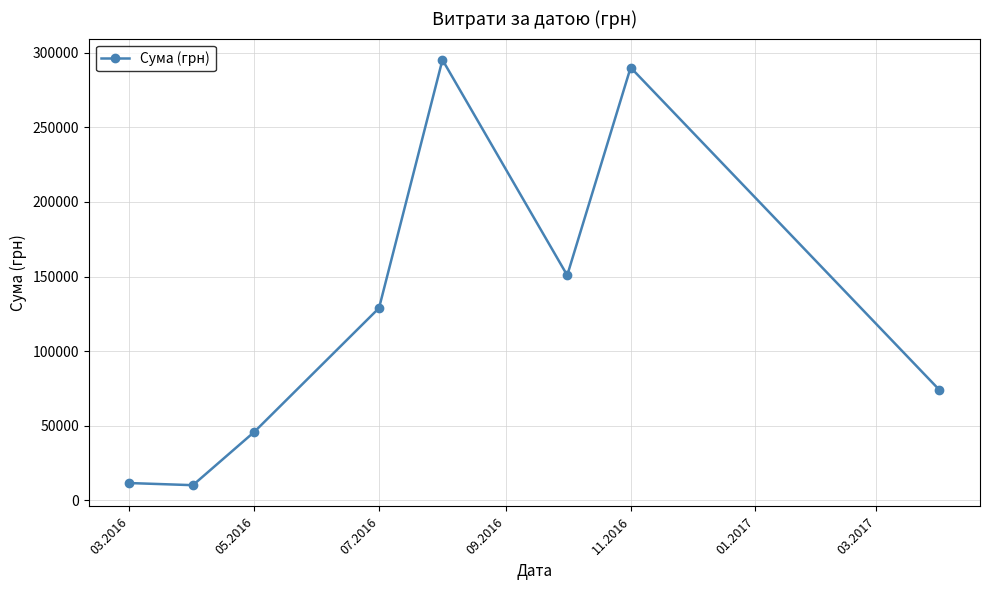

How many interior local peaks (higher than both neighbors) does the data have?

2